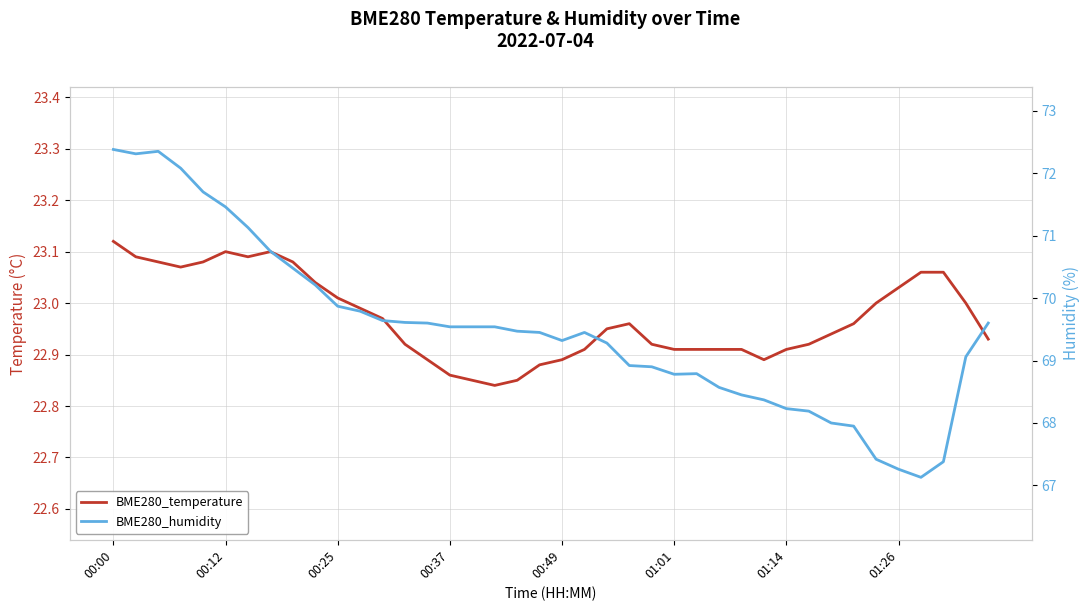

Does the chart display data point markers on the line(s)?

No